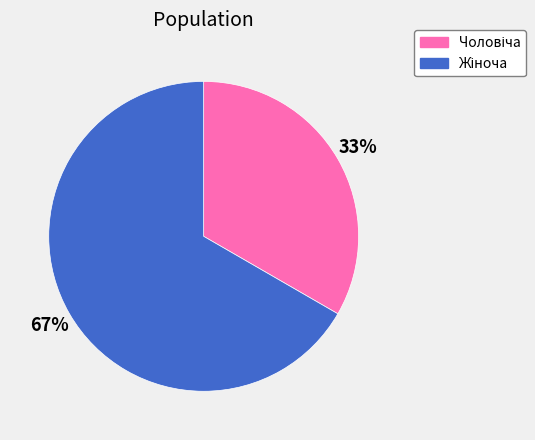

Is there a majority slice in this chart?

Yes